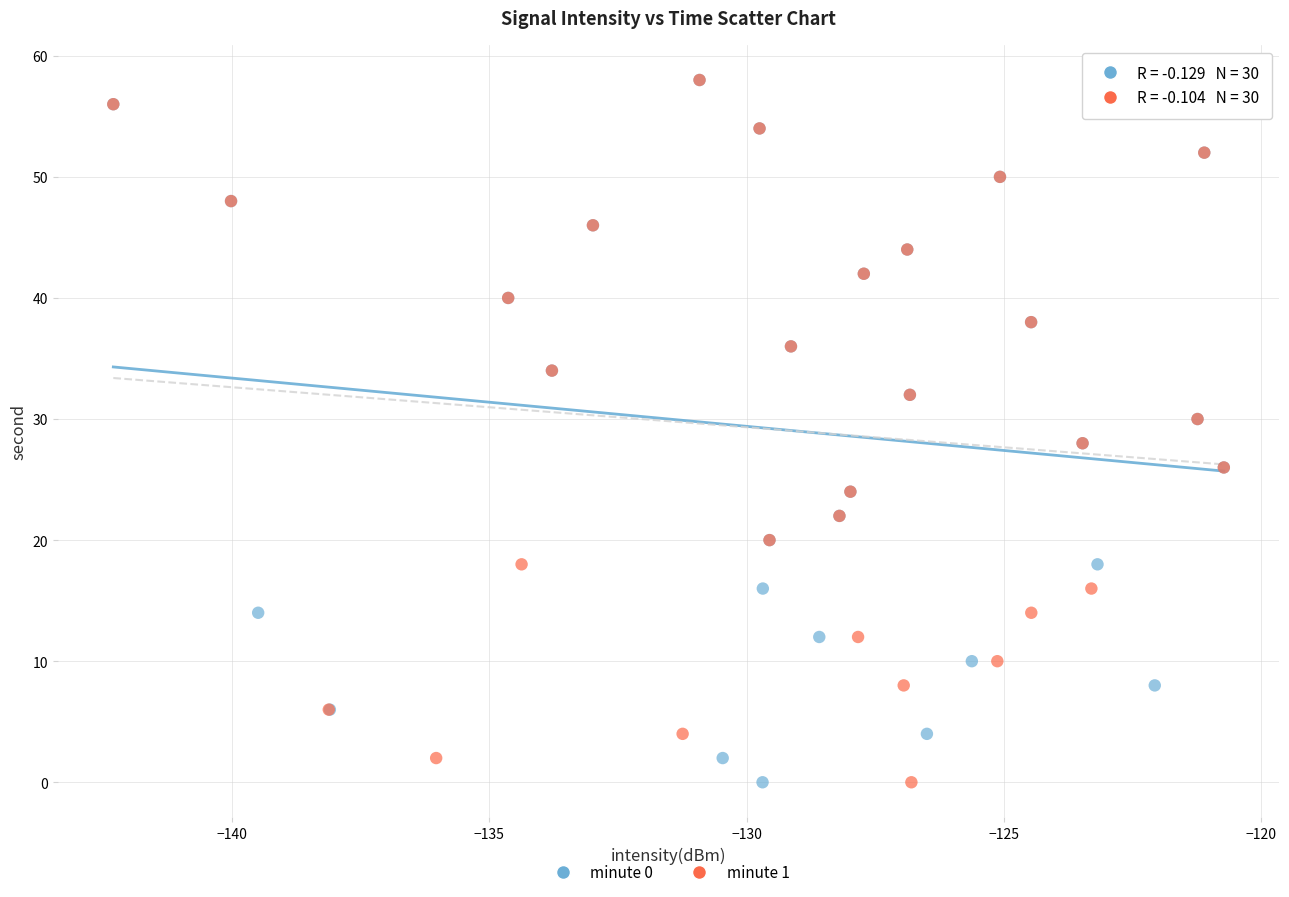

What are all the series names shown in the legend?

minute 0, minute 1